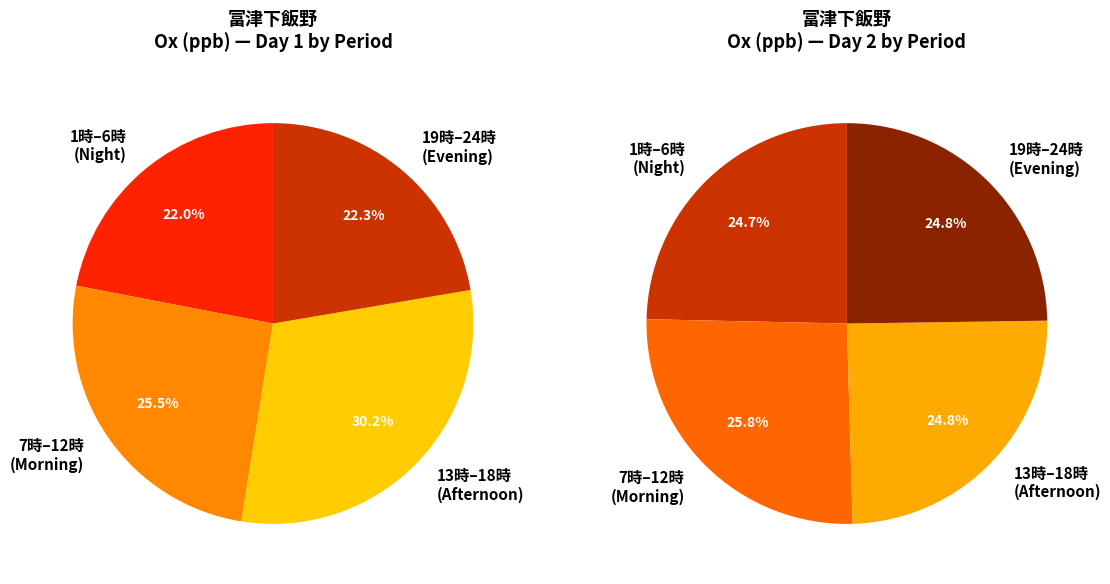

Is it true that 8時 is 12% of the pie?

False